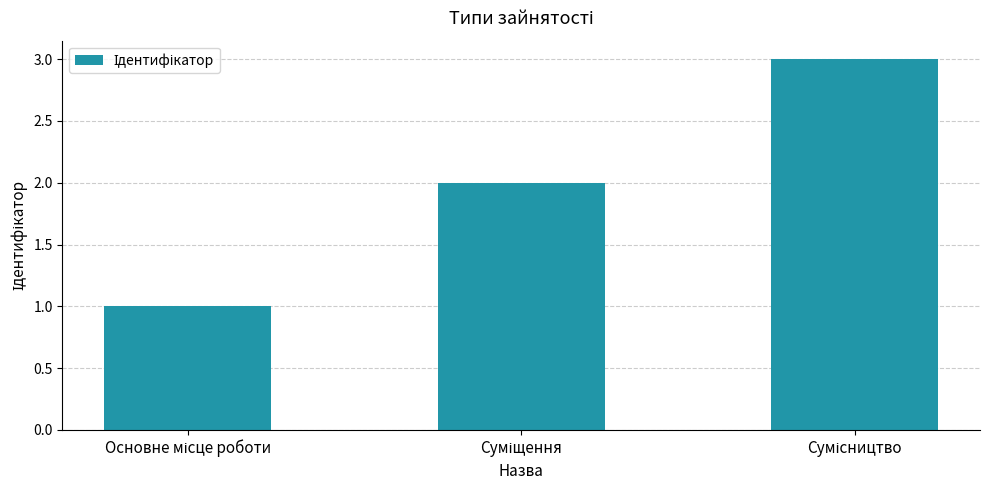

What is the sum of all values?

6